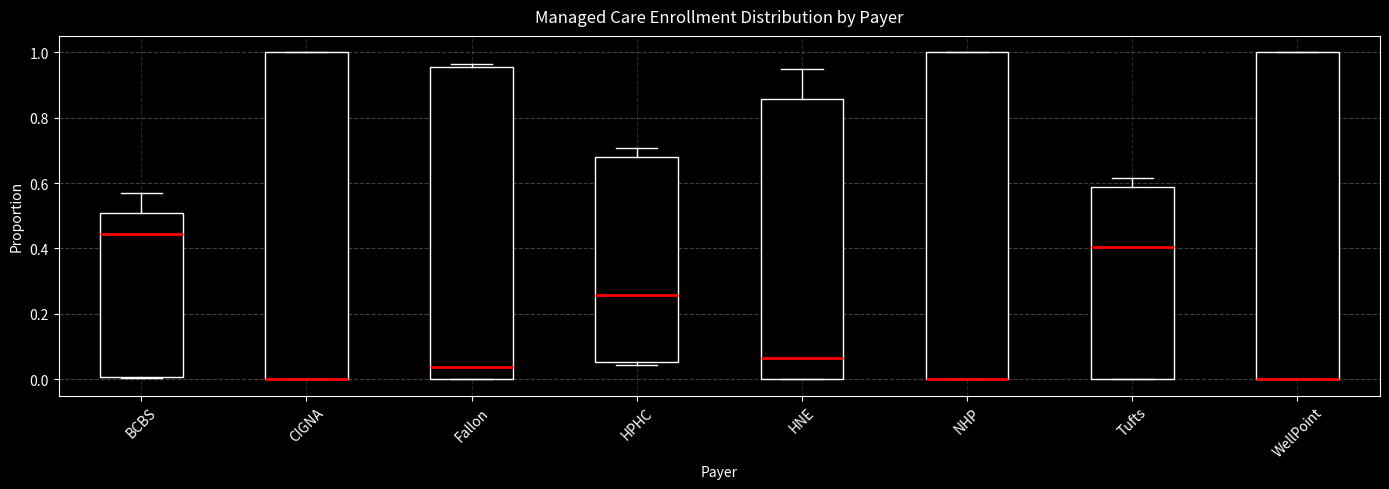

Reading left to right, read every box against the y-axis: the position of its median line, the range the box covers, and the ends of its whiskers. The values are not printed on the chart, so give them approximately, as read against the axis.

BCBS: median 0.44, box 0.00 to 0.50, whiskers 0.00 to 0.56
CIGNA: median 0.00 (drawn on the box's lower edge), box 0.00 to 1.00, whiskers 0.00 to 1.00
Fallon: median 0.04, box 0.00 to 0.96, whiskers 0.00 to 0.96 (just above the box's upper edge)
HPHC: median 0.26, box 0.06 to 0.68, whiskers 0.04 to 0.70
HNE: median 0.06, box 0.00 to 0.86, whiskers 0.00 to 0.94
NHP: median 0.00 (drawn on the box's lower edge), box 0.00 to 1.00, whiskers 0.00 to 1.00
Tufts: median 0.40, box 0.00 to 0.58, whiskers 0.00 to 0.62
WellPoint: median 0.00 (drawn on the box's lower edge), box 0.00 to 1.00, whiskers 0.00 to 1.00